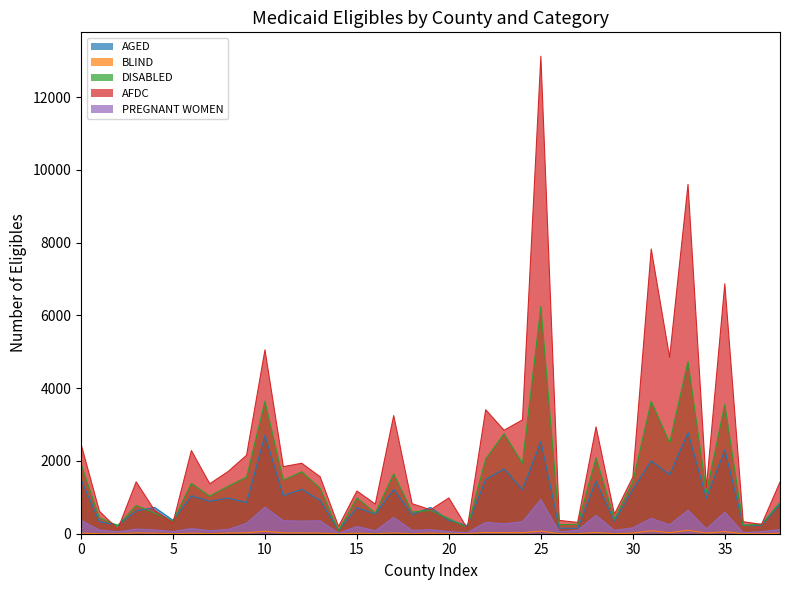

What is the highest value of the AGED series?

2777